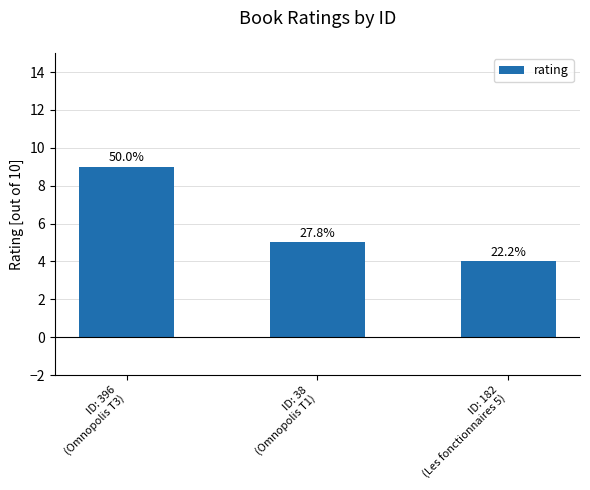

Reading left to right, list all the values displayed in this chart.

9	5	4